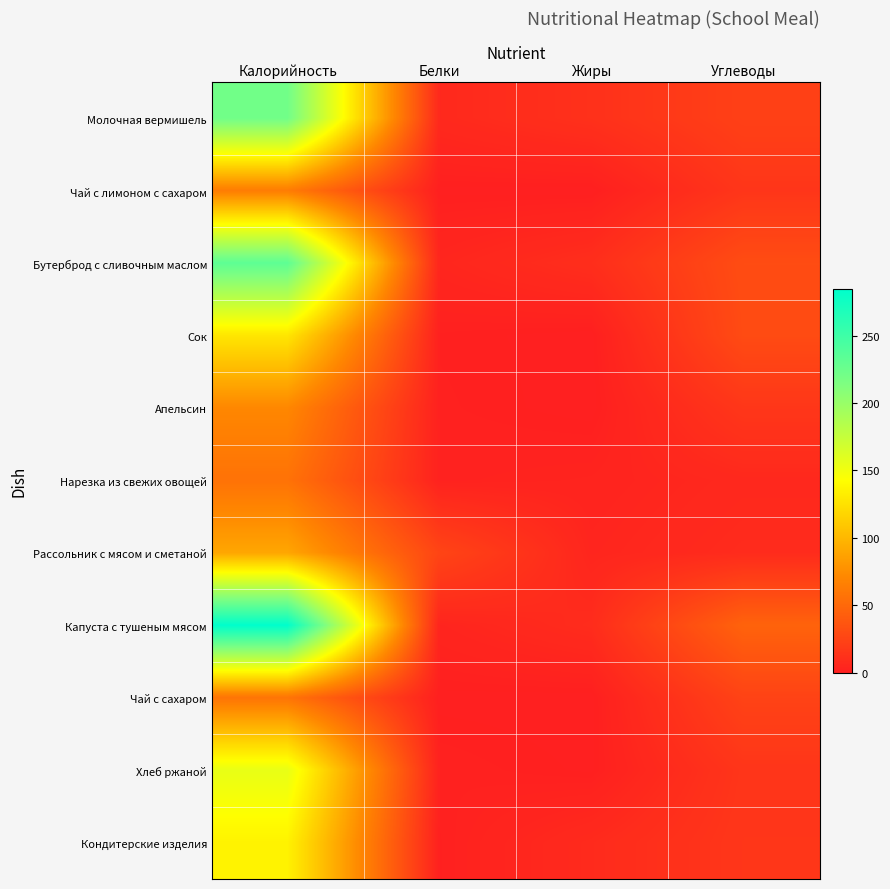

What is the greatest value displayed?

284.7